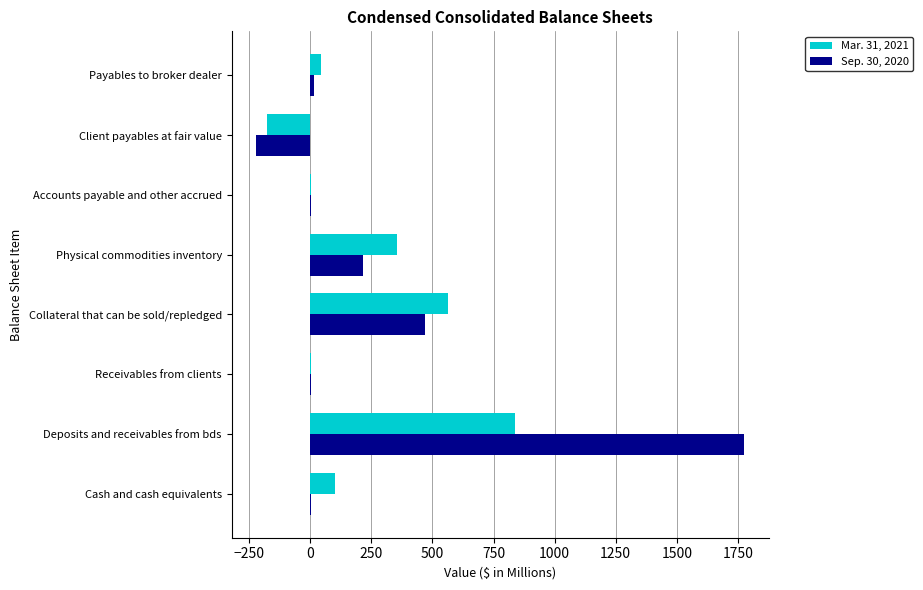

At which category does the chart reach its peak across all series?

Deposits and receivables from bds